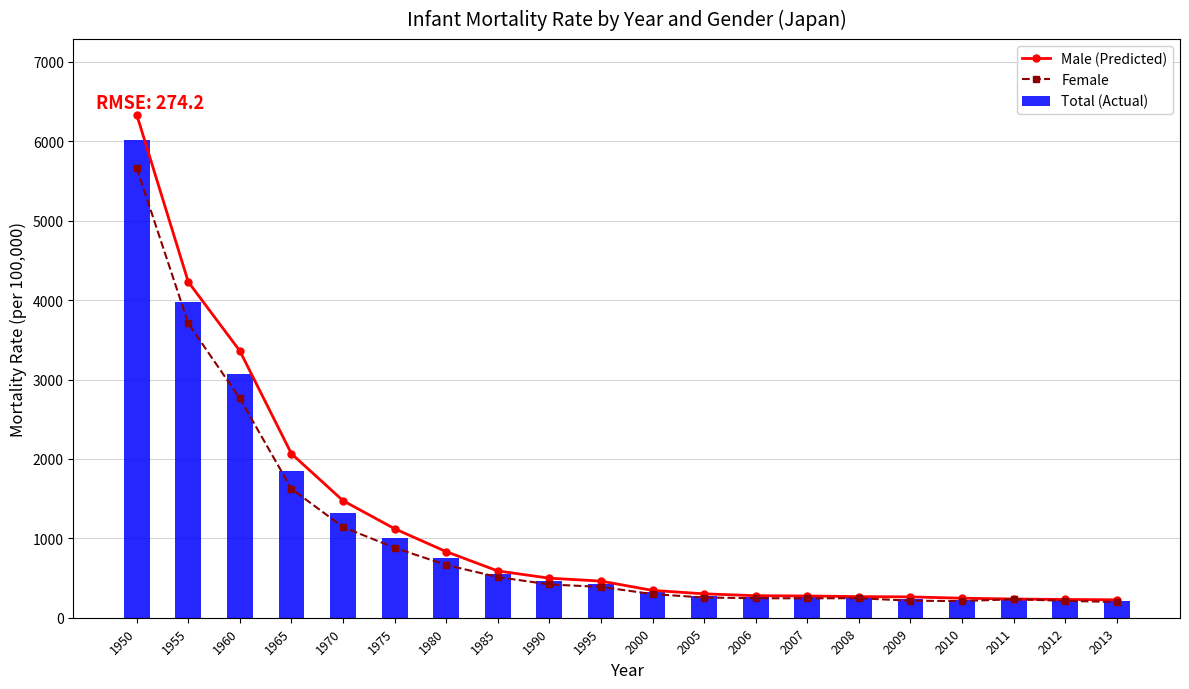

At how many categories does at least one series exceed 3658?

2